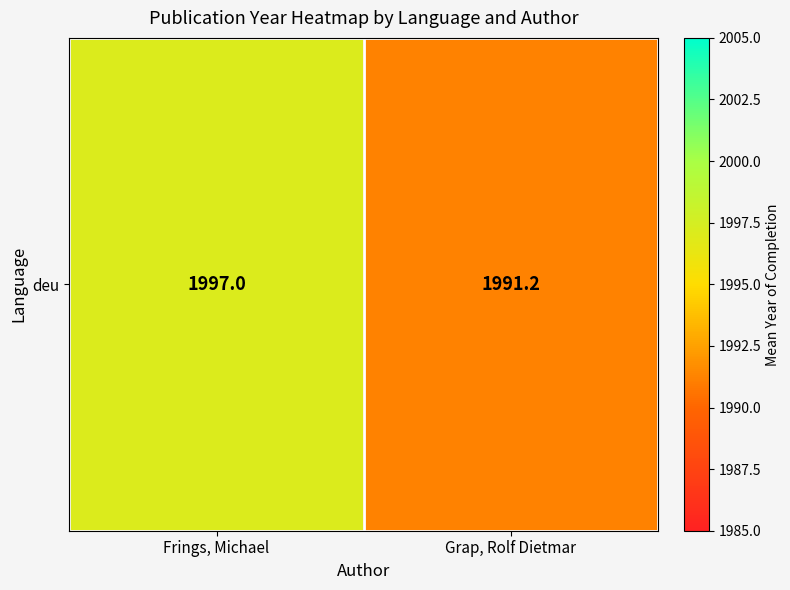

Is it true that the value at Grap, Rolf Dietmar is 3459.9?

False